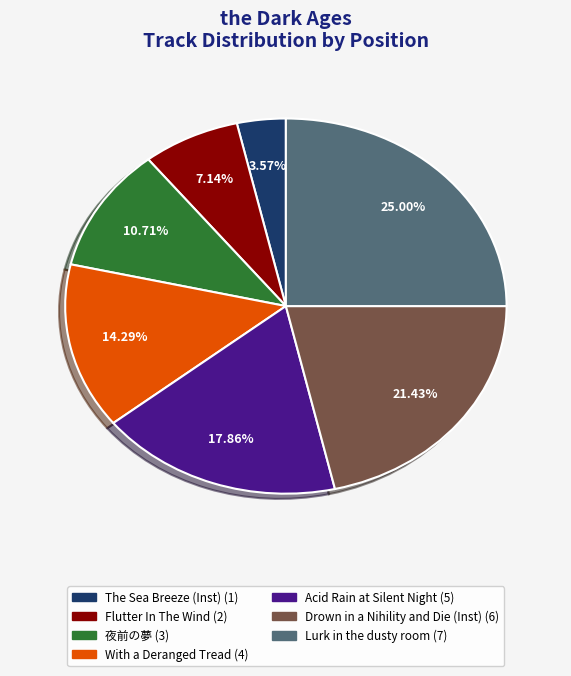

True or false: With a Deranged Tread accounts for 14% of the total.

True